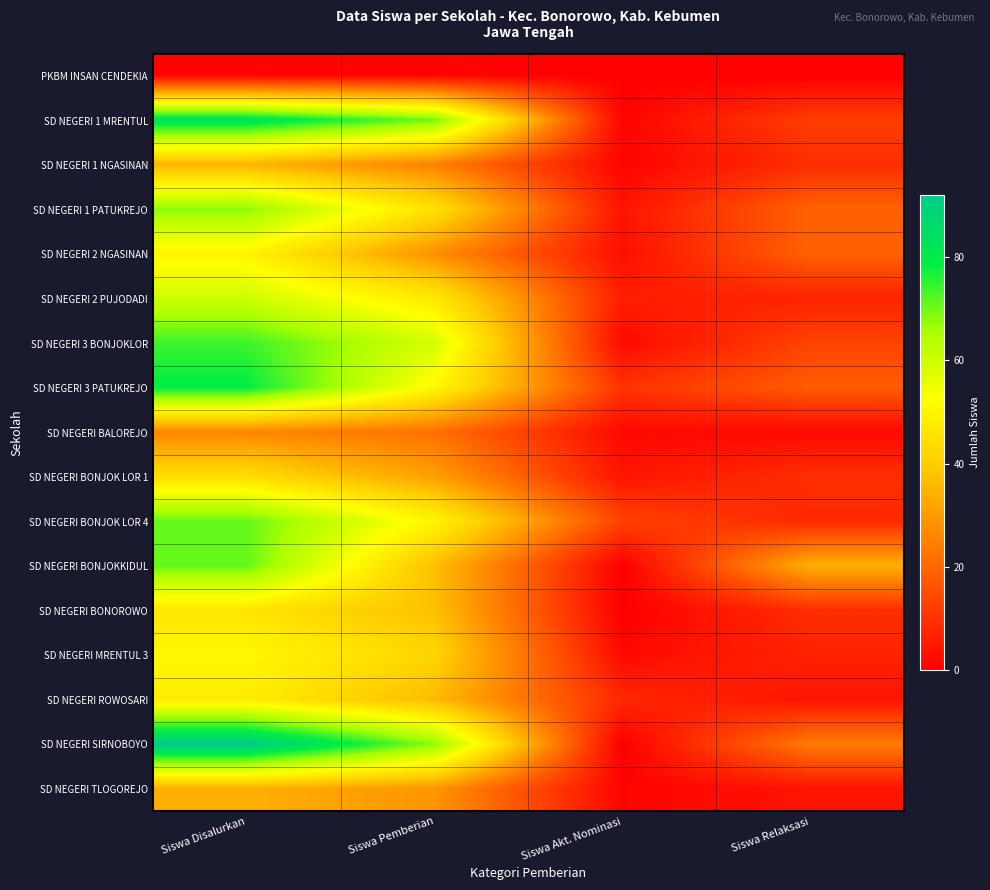

Between Siswa Pemberian and Siswa Akt. Nominasi, which series saw the biggest shift?

SD NEGERI 1 MRENTUL